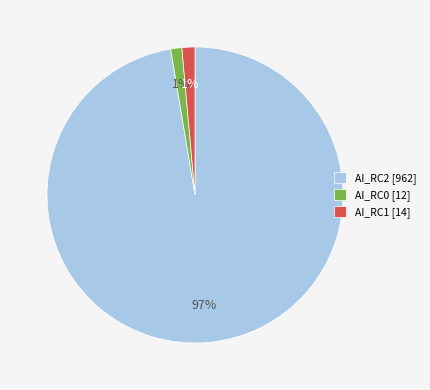

How many segments does this pie chart have?

3